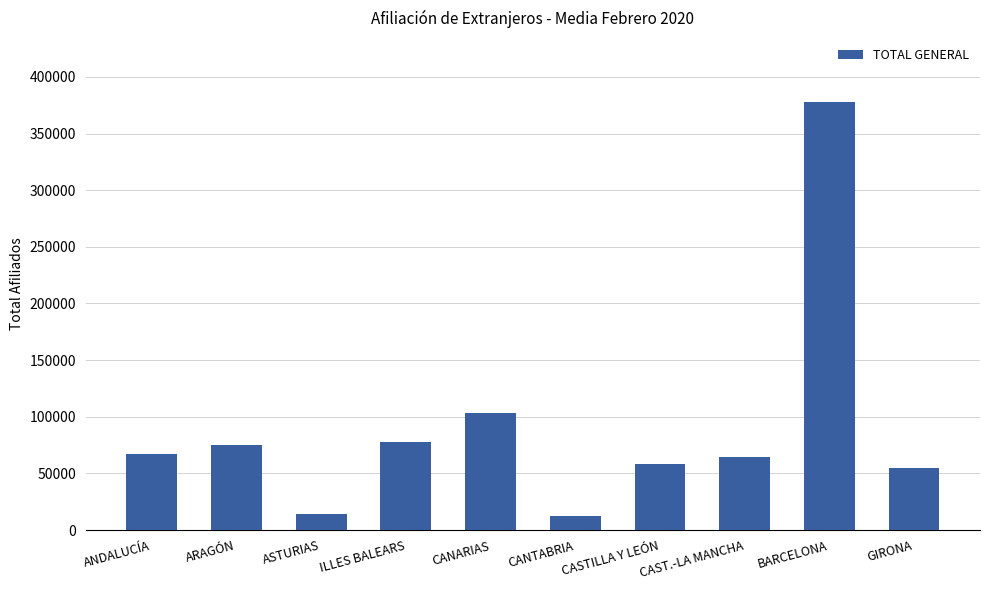

What is the difference between the values at CANTABRIA and ASTURIAS?

2083.5